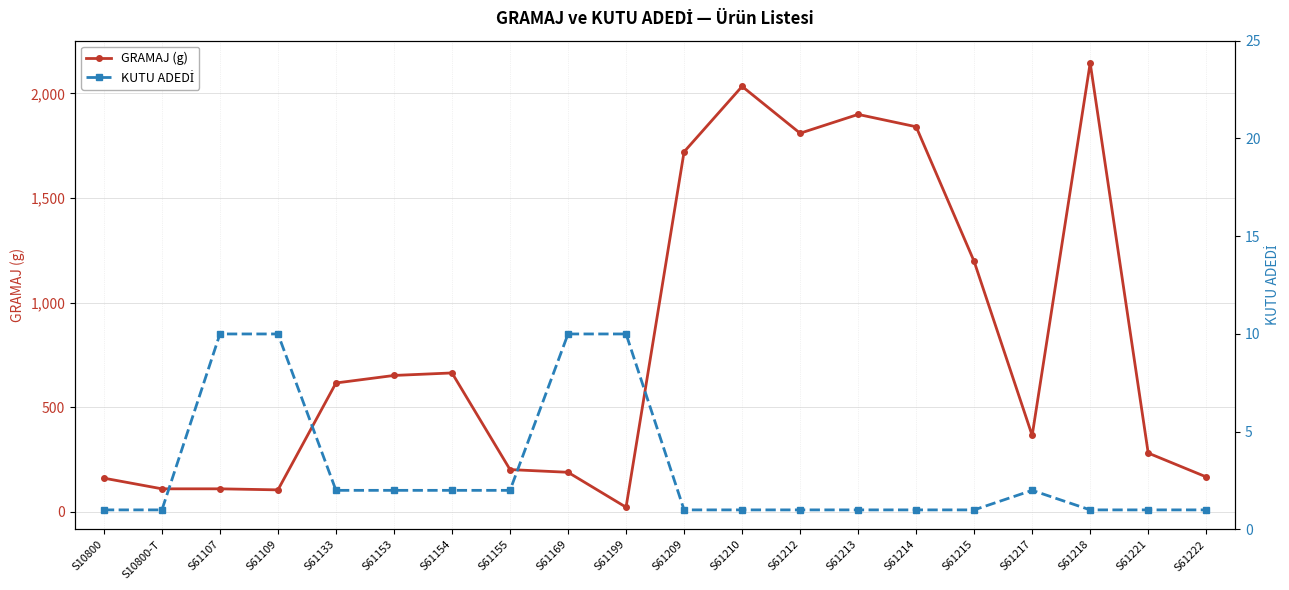

True or false: KUTU ADEDİ and GRAMAJ (g) cross at least once.

False